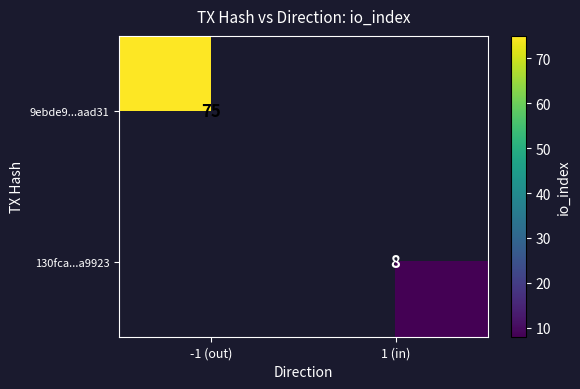

Is the value of 9ebde9...aad31 at -1 (out) greater than the value of 130fca...a9923 at 1 (in)?

Yes